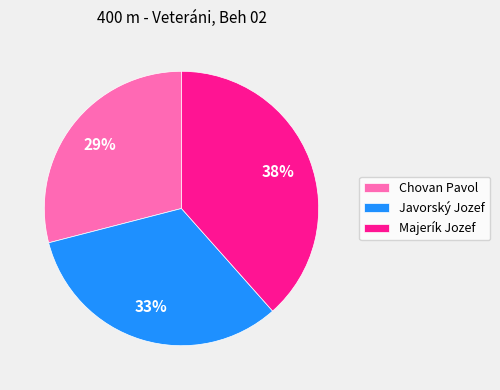

Is there any slice that represents more than half of the pie?

No